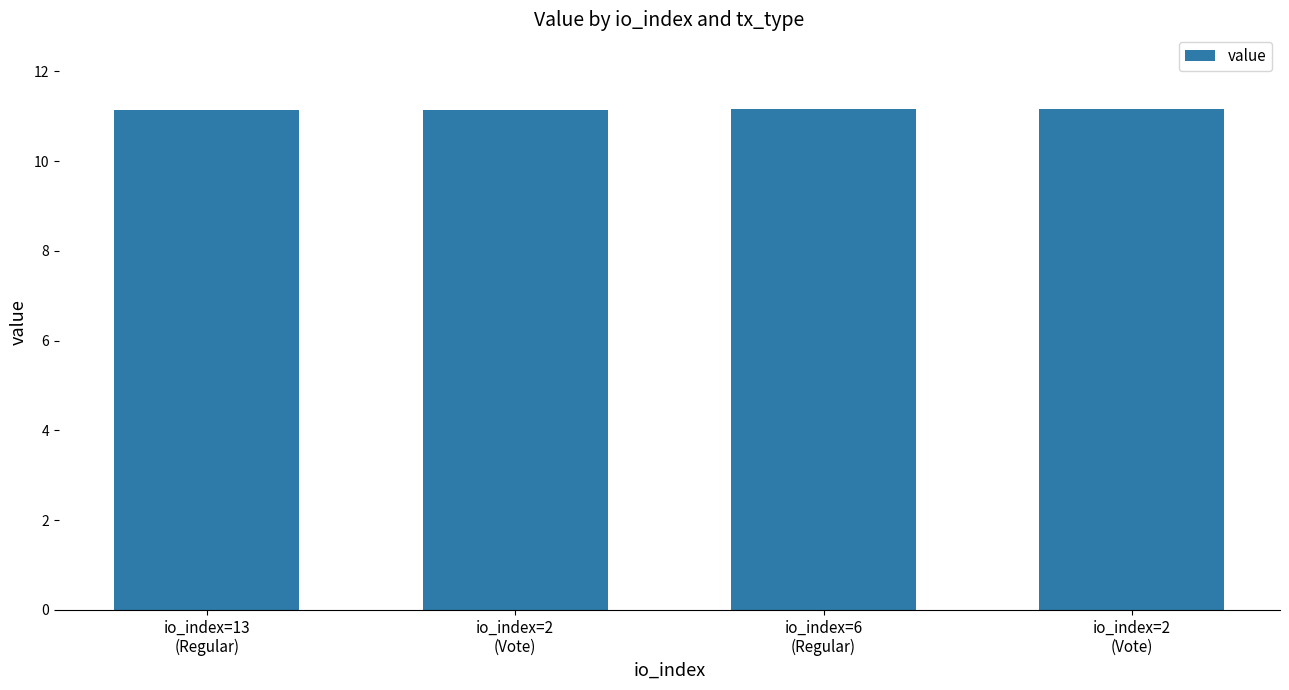

The value at io_index=13
(Regular) is 7.0. True or false?

False